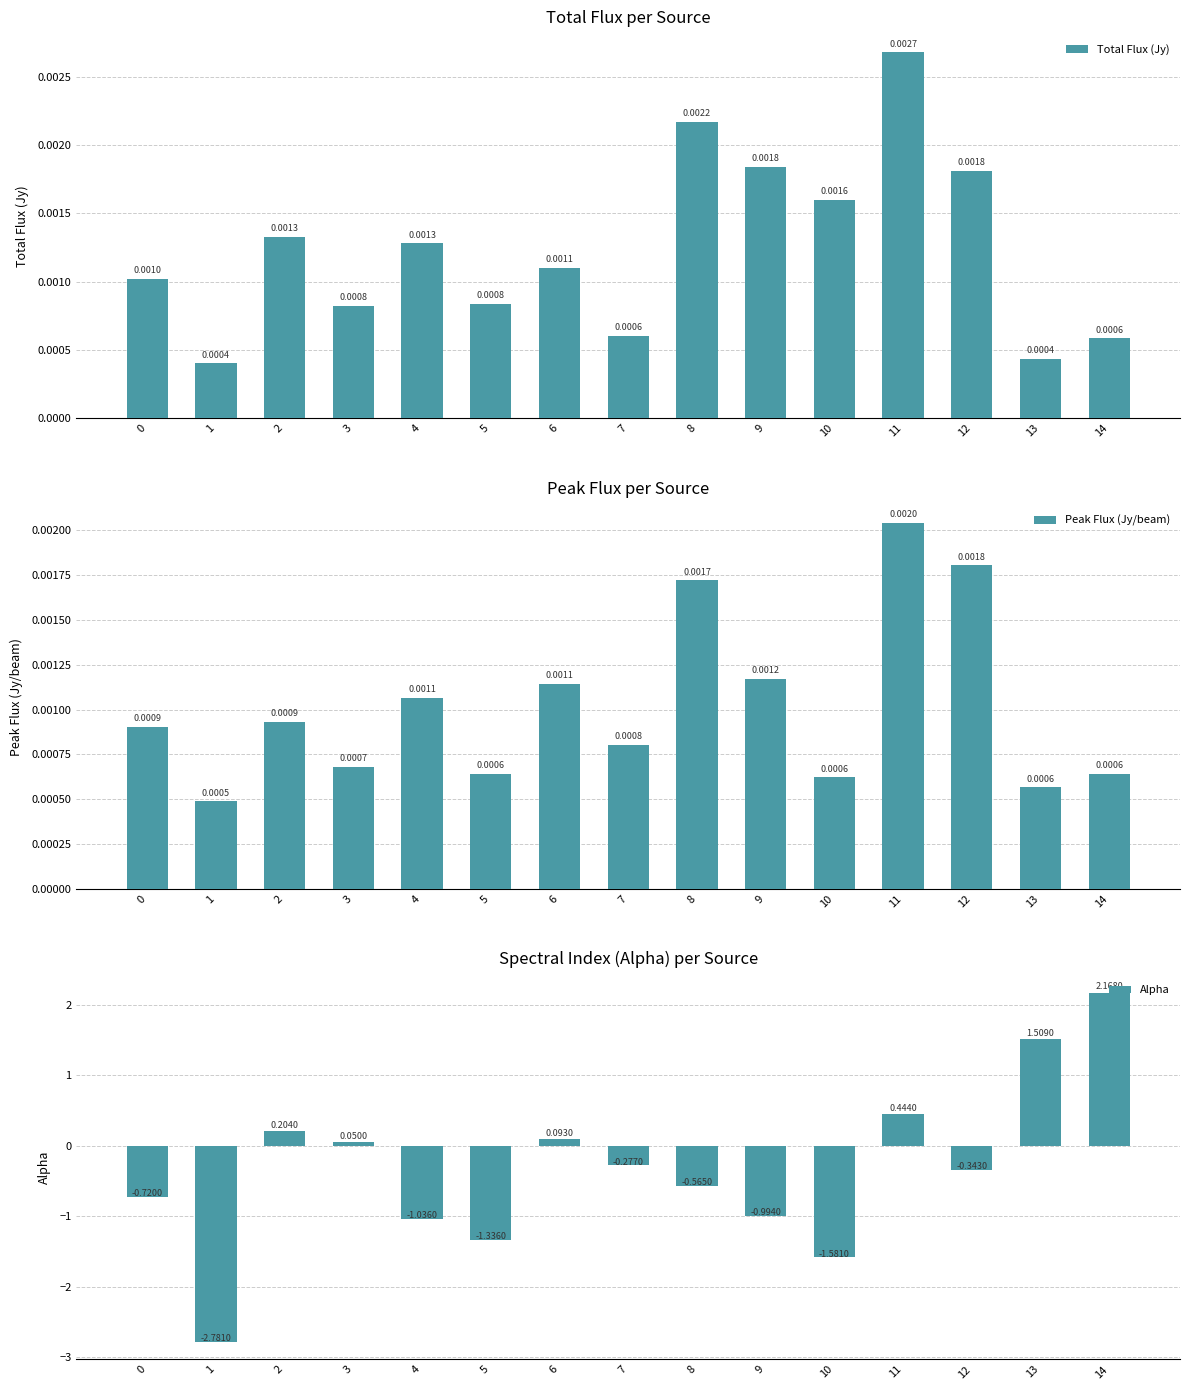

True or false: Alpha has a value of -0.4 at 7.

False